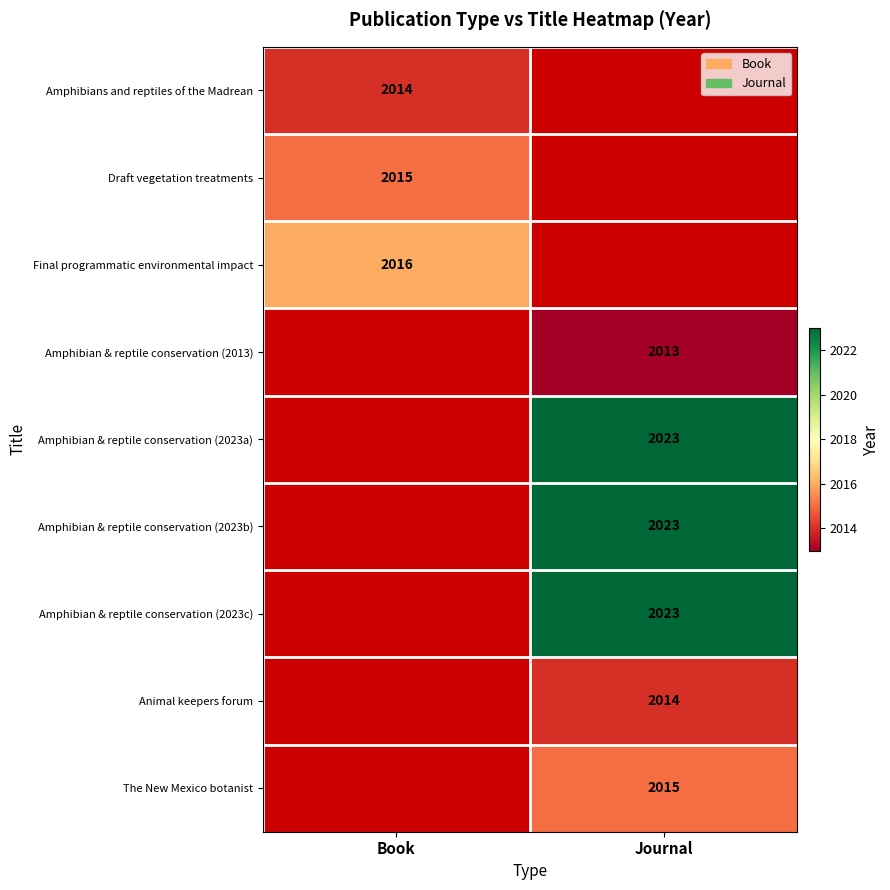

At which category does the chart reach its minimum across all series?

Journal